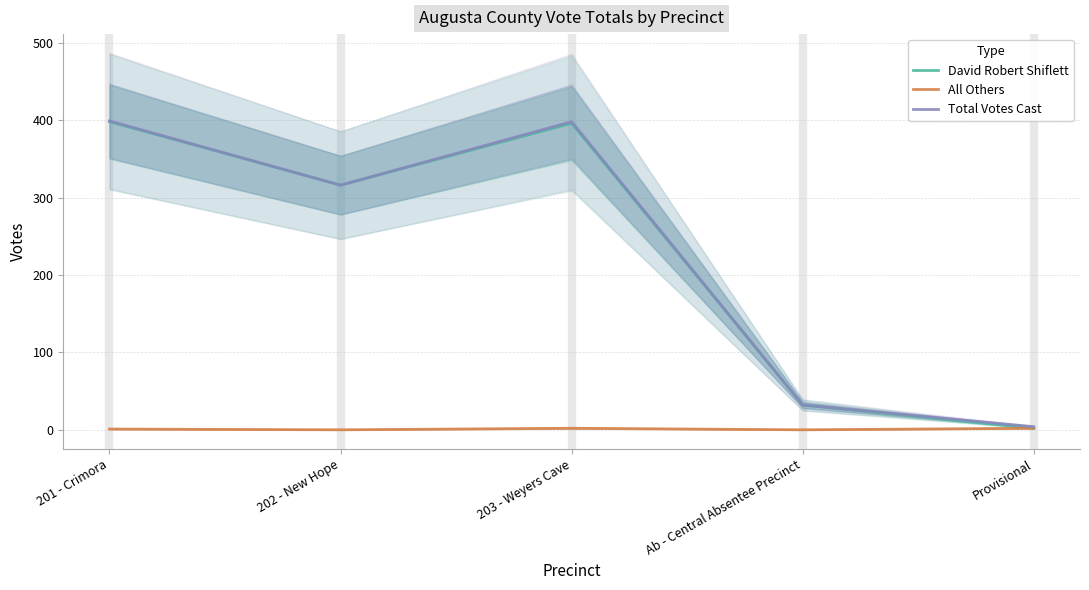

What position from the left is Provisional?

5